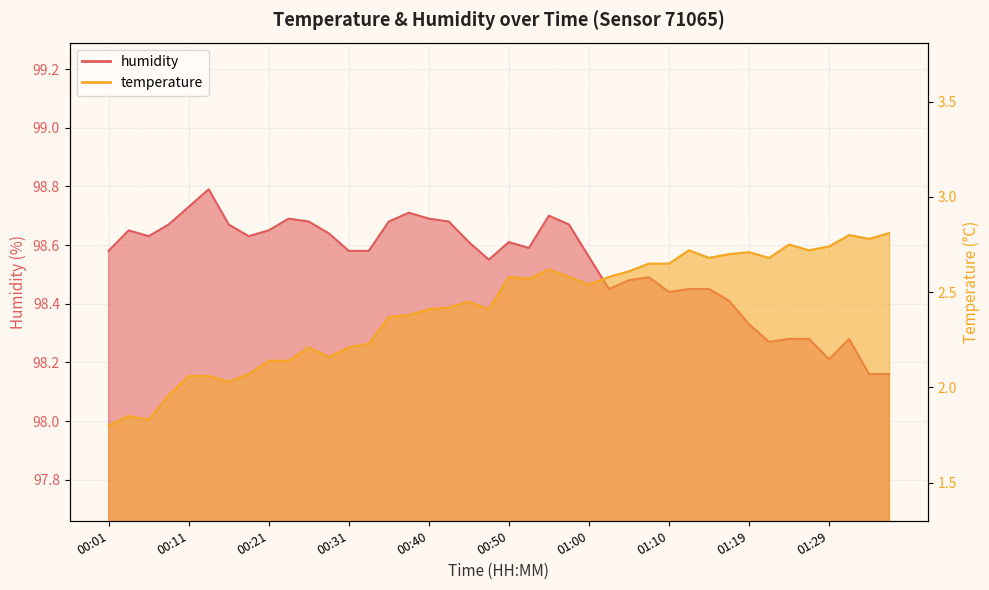

What are all the series names shown in the legend?

temperature, humidity